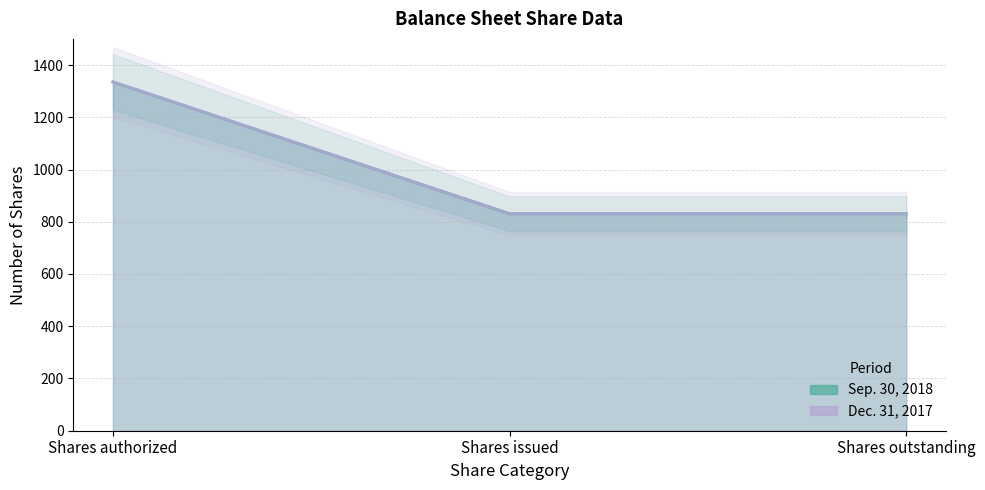

Which series has the largest total across all categories?

Sep. 30, 2018